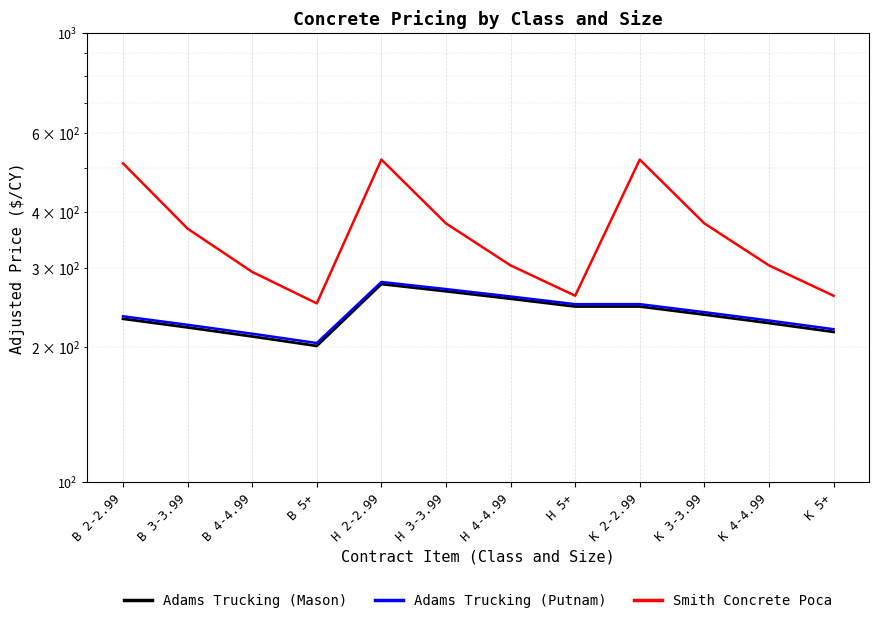

True or false: Adams Trucking (Putnam) and Adams Trucking (Mason) intersect in this chart.

False